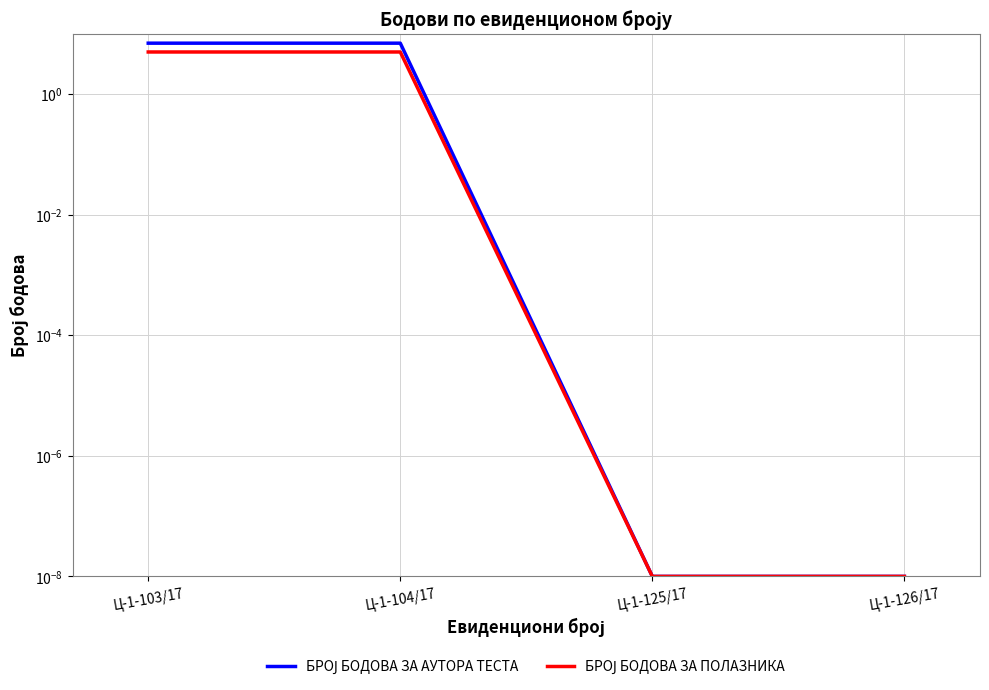

Reading left to right, extract all data points from this chart.

БРОЈ БОДОВА ЗА АУТОРА ТЕСТА: 7.0	7.0	0.0	0.0
БРОЈ БОДОВА ЗА ПОЛАЗНИКА: 5.0	5.0	0.0	0.0